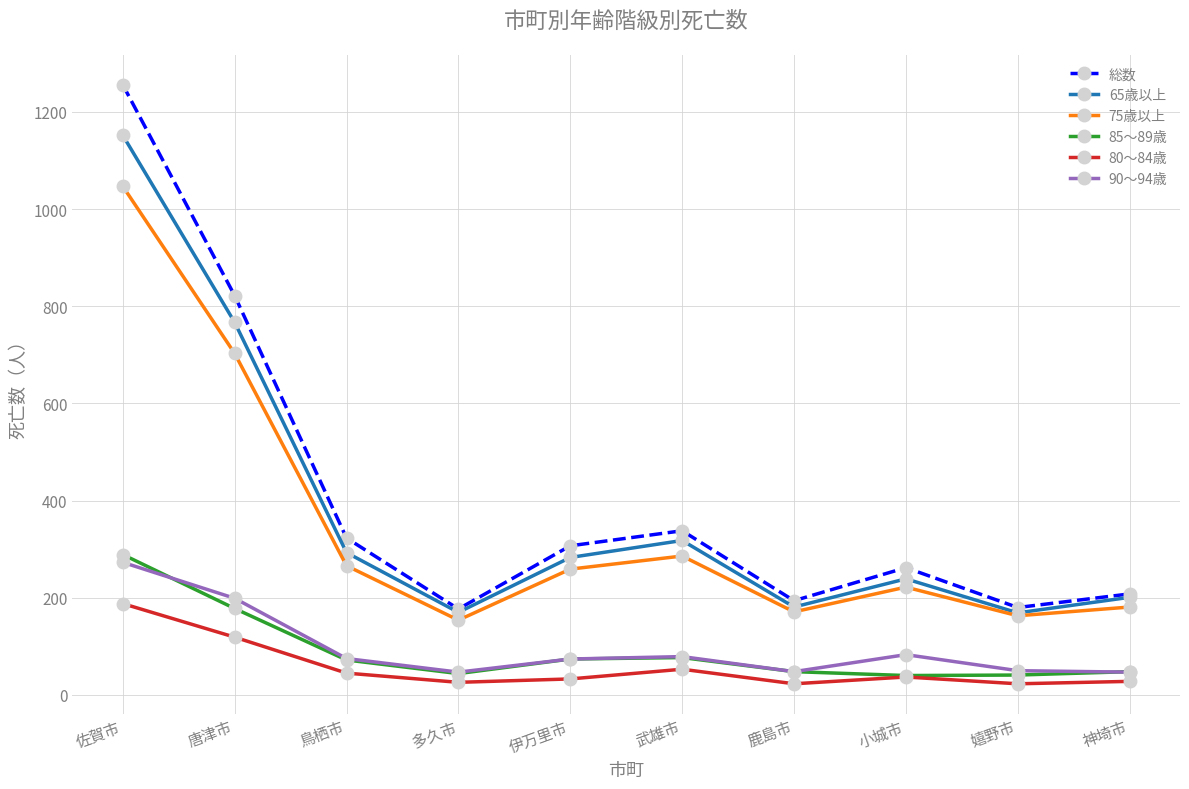

How many interior local valleys does the 75歳以上 series have?

3